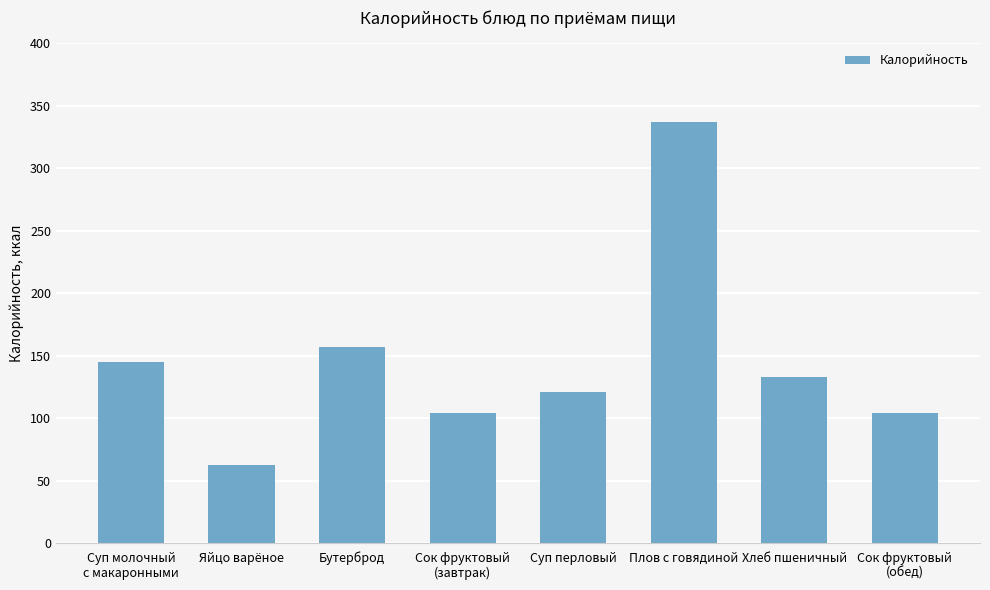

Are the bars grouped side by side (vs. stacked)?

No